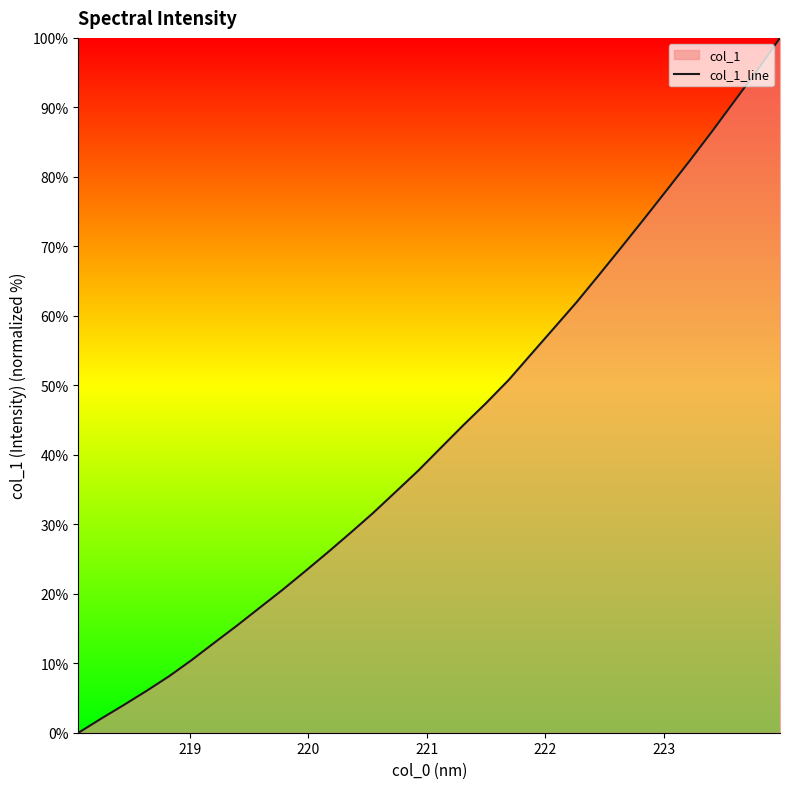

What is the maximum value shown in the chart?

100.0